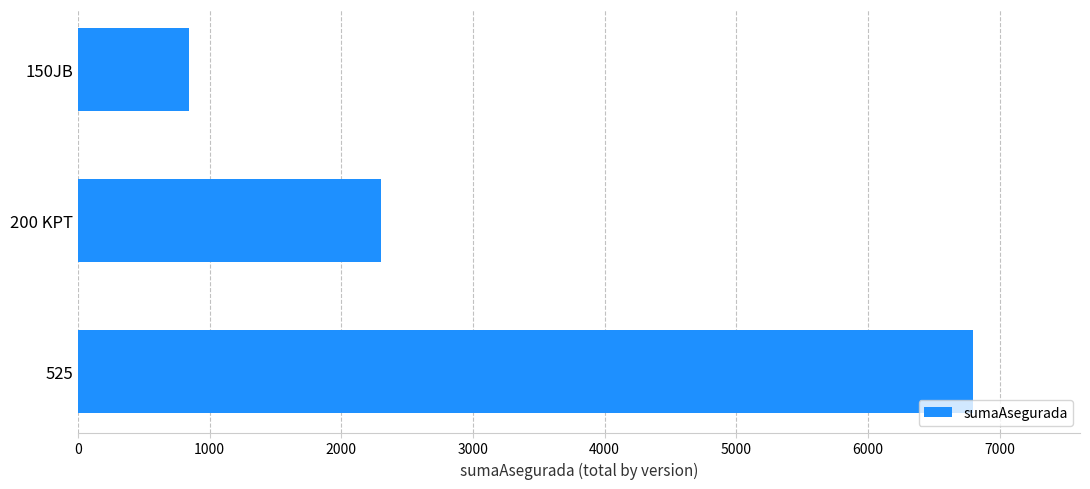

The chart shows a value of 2305.8 at 200 KPT. True or false?

True